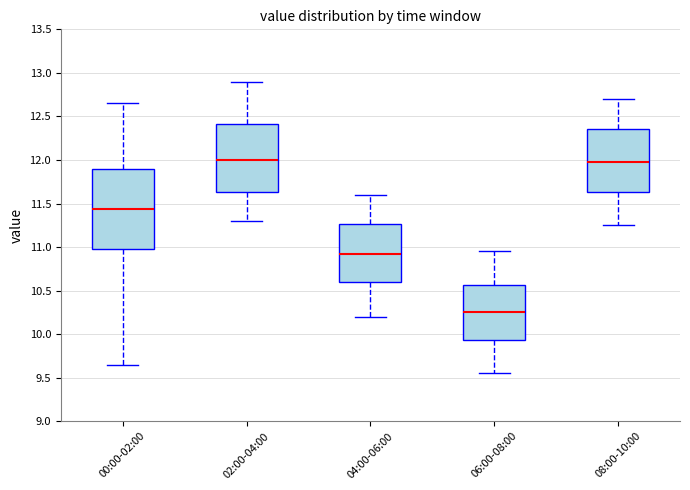

Reading left to right, transcribe this box plot: for each box, give where its median line is, the range the box spans, and where its two whiskers end, as read against the y-axis. The values are not printed on the chart, so give them approximately, as read against the axis.

00:00-02:00: median 11.45, box 11.00 to 11.90, whiskers 9.65 to 12.65
02:00-04:00: median 12.00, box 11.65 to 12.40, whiskers 11.30 to 12.90
04:00-06:00: median 10.95, box 10.60 to 11.25, whiskers 10.20 to 11.60
06:00-08:00: median 10.25, box 9.95 to 10.55, whiskers 9.55 to 10.95
08:00-10:00: median 12.00, box 11.65 to 12.35, whiskers 11.25 to 12.70